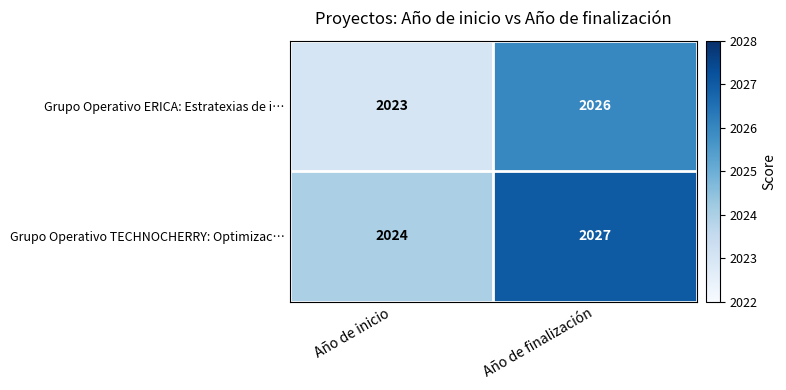

True or false: Grupo Operativo ERICA: Estratexias de i… has a value of 2023 at Año de inicio.

True